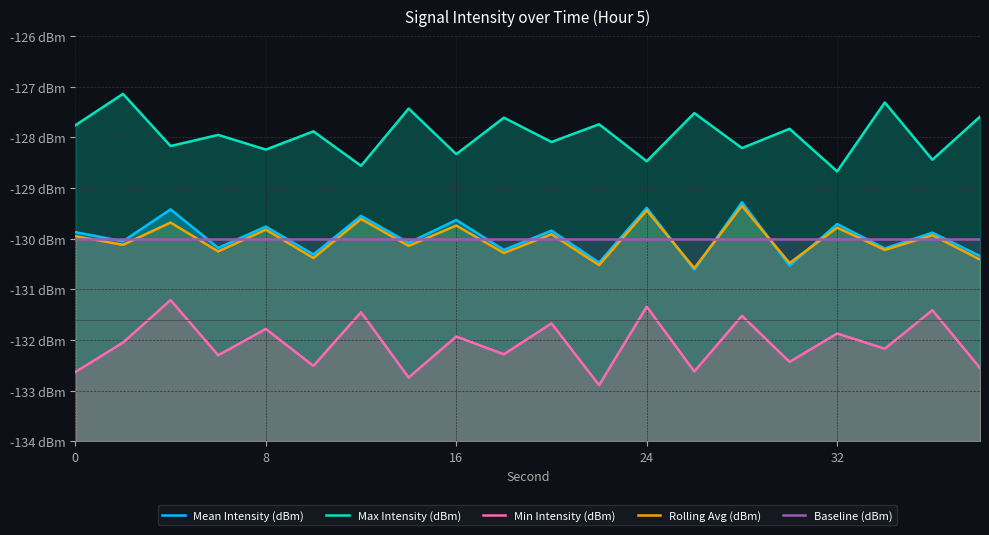

What is the spread (max minus min) of values at 15?

4.6